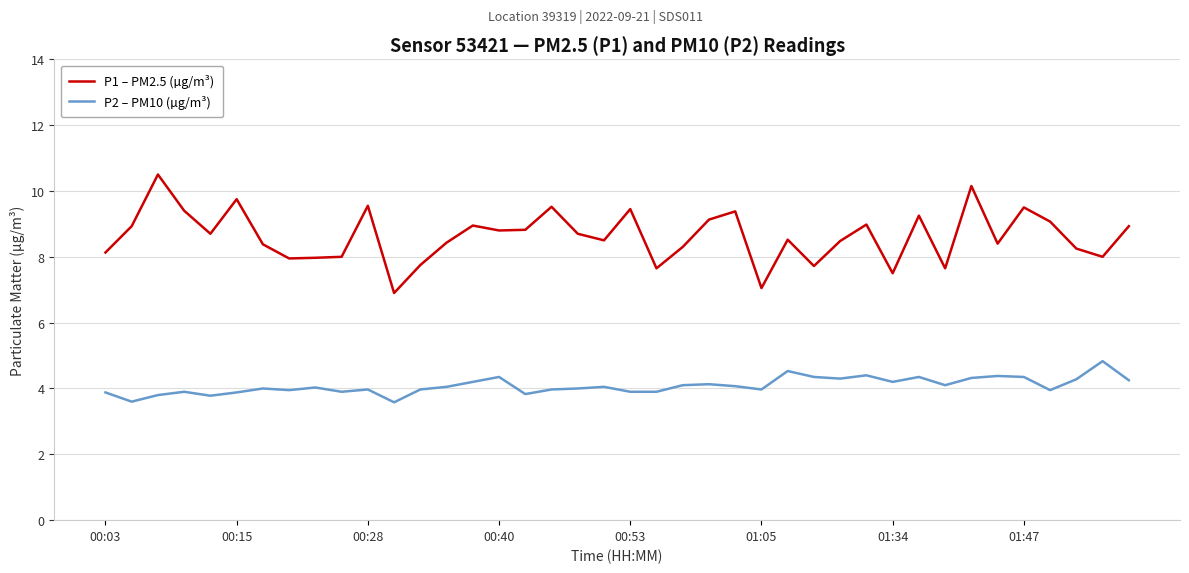

Rank the series by their average value, from lowest to highest.

P2 – PM10 (µg/m³), P1 – PM2.5 (µg/m³)